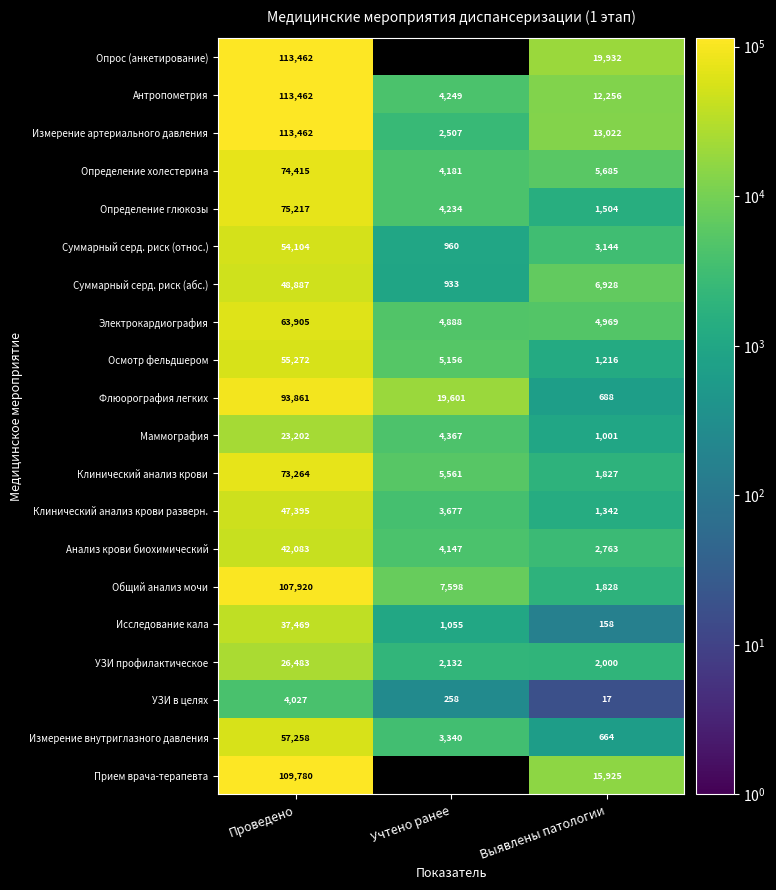

What is the minimum value shown in the chart?

17.0